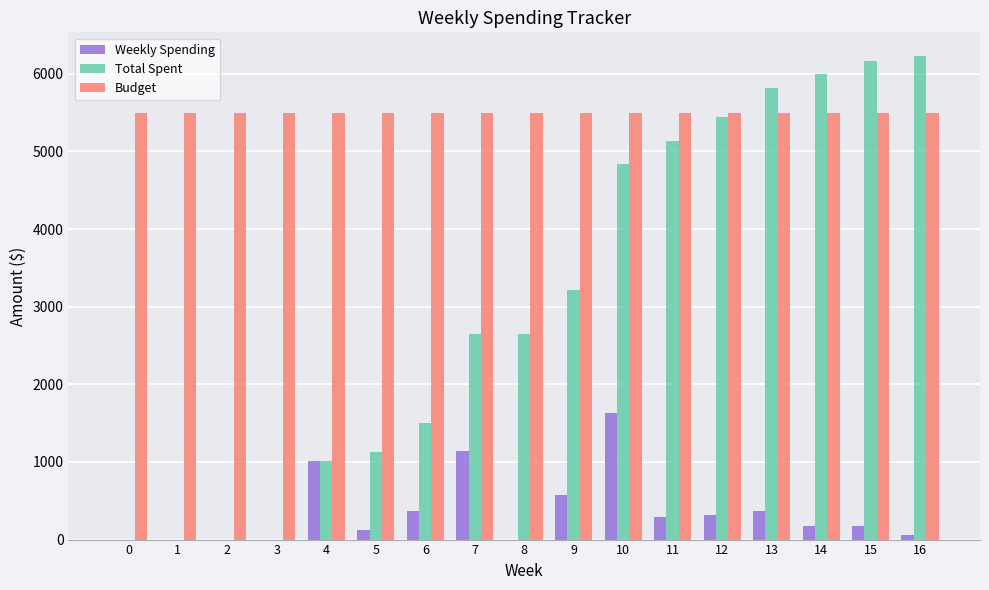

What are all the series names shown in the legend?

Weekly Spending, Total Spent, Budget